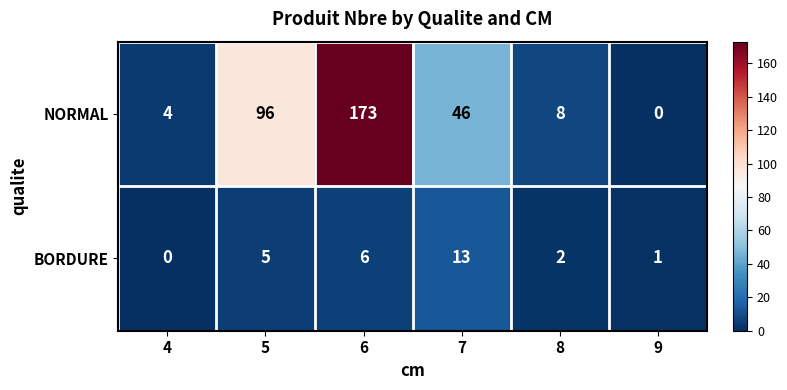

The value of BORDURE at 4 is 4. True or false?

False